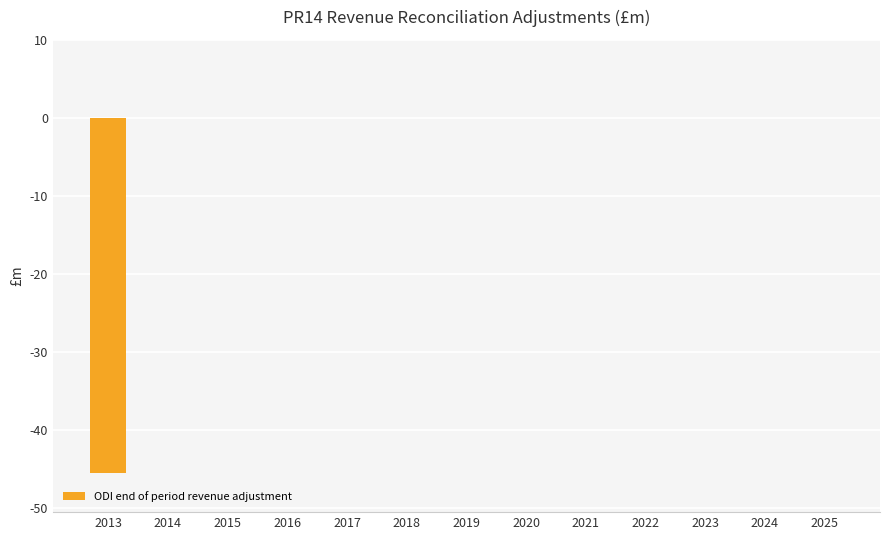

Is it true that the value at 2022 is 22.3?

False